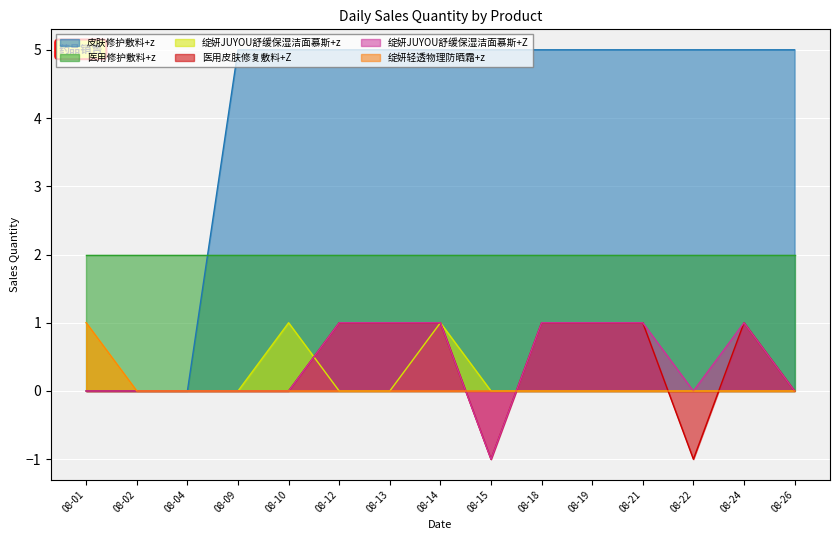

At which label is 皮肤修护敷料+z closest to 2?

08-01